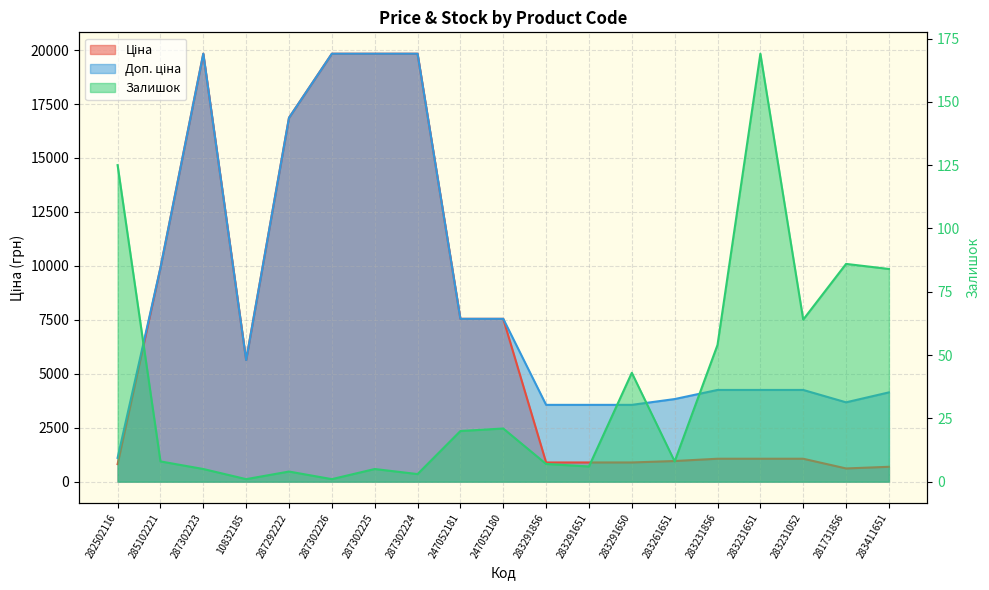

At which category is the sum across all series the highest?

287302223